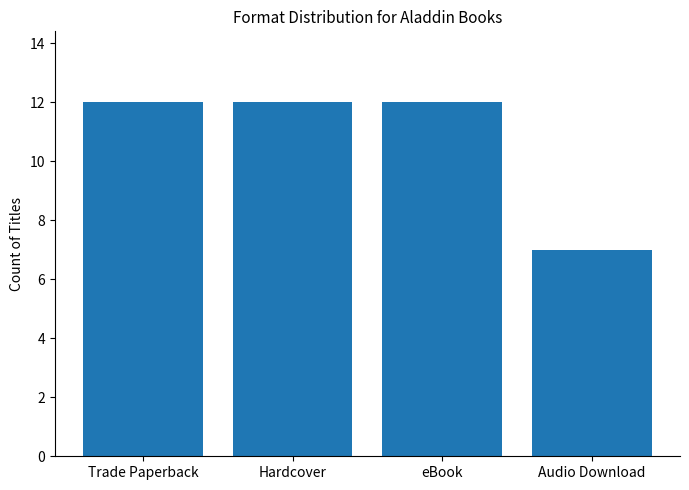

How many values are between 12 and 13?

3